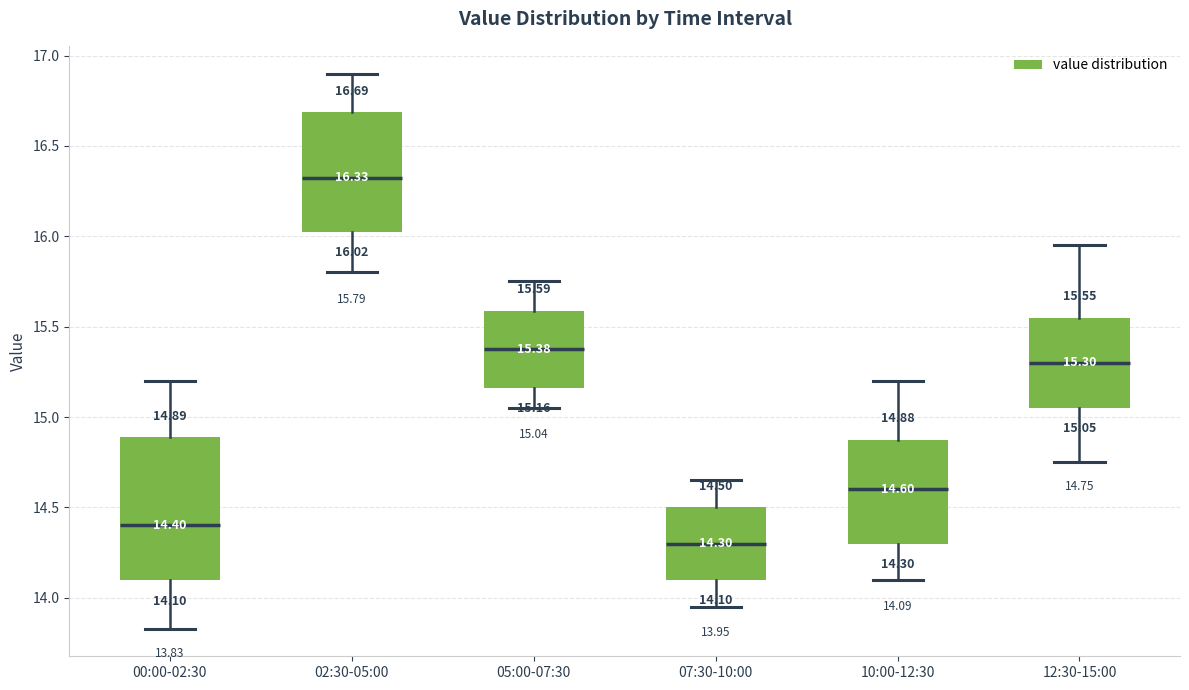

Which box's median line is the lowest?

07:30-10:00